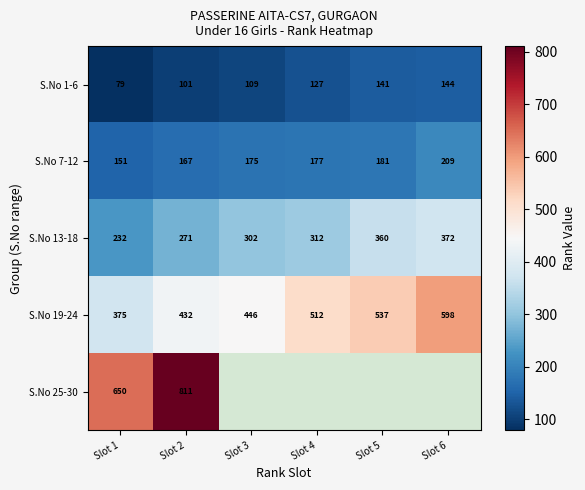

True or false: S.No 25-30 has a value of 344.4 at Slot 2.

False